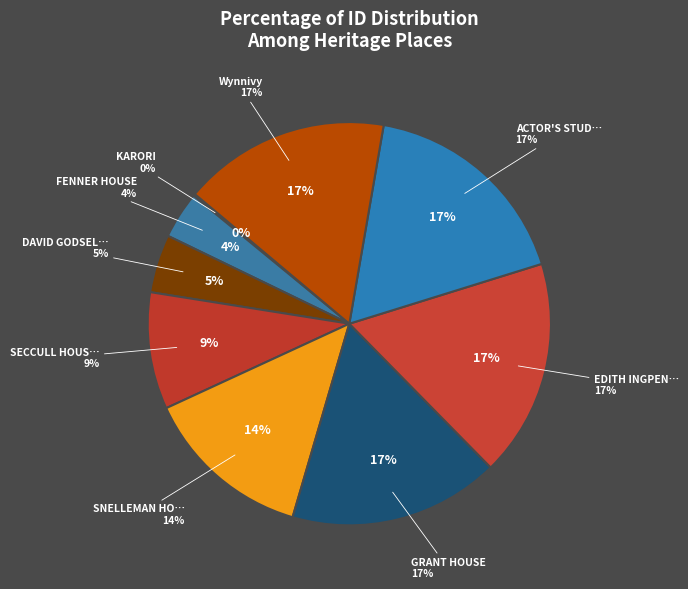

Rank the categories by value from lowest to highest.

KARORI, FENNER HOUSE, DAVID GODSELL HOUSE, SECCULL HOUSE, SNELLEMAN HOUSE, Wynnivy, GRANT HOUSE, EDITH INGPEN HOUSE, ACTOR'S STUDIO HOUSE